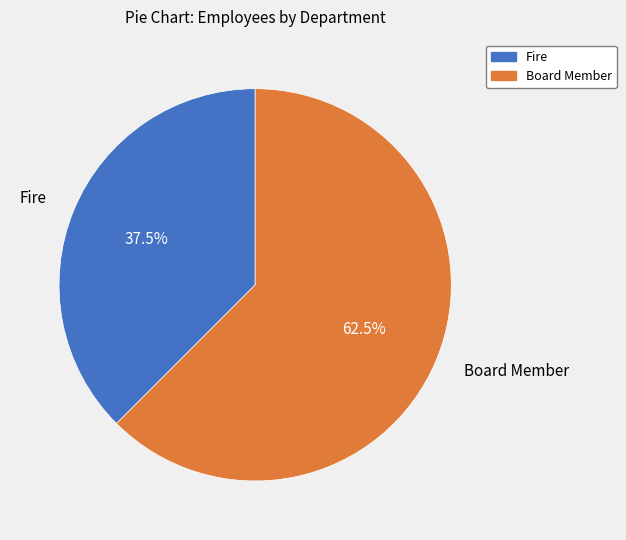

Is there any slice that represents more than half of the pie?

Yes